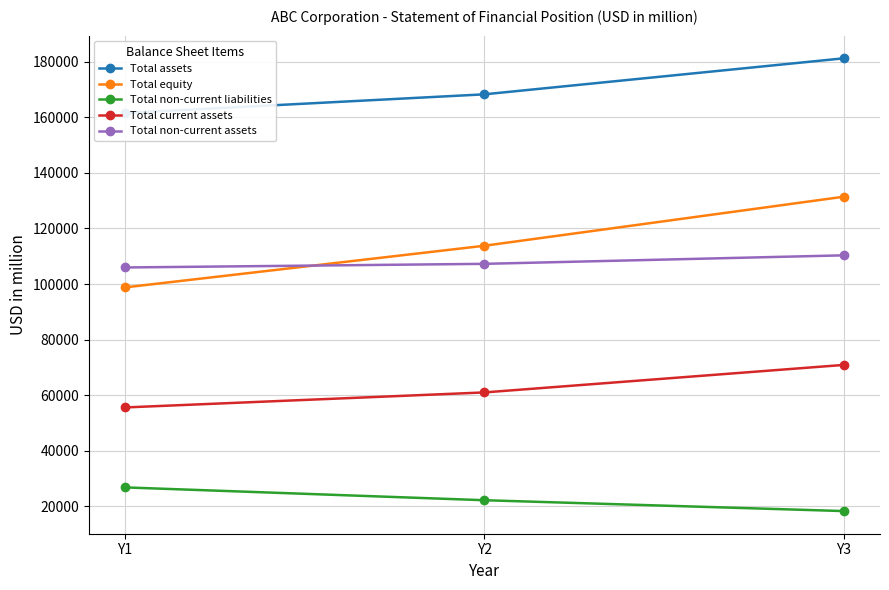

What is the approximate value of Total current assets at Y3?

70907